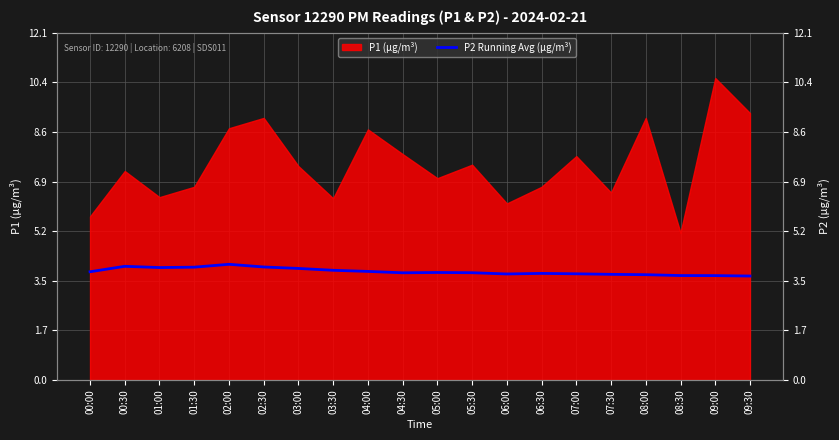

Which category has the lowest value across all series?

09:30